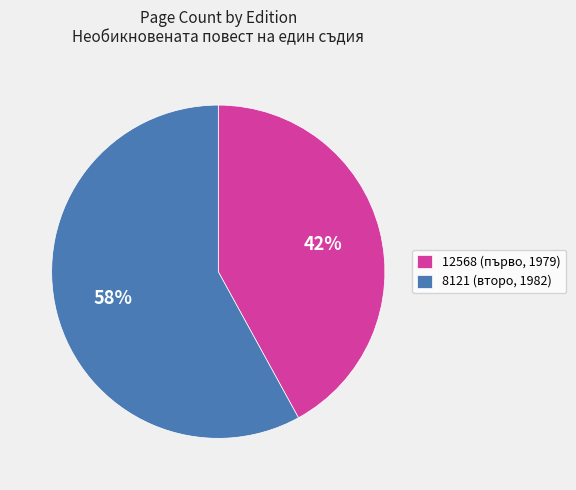

What percentage is the 8121 slice, to the nearest percent?

58%